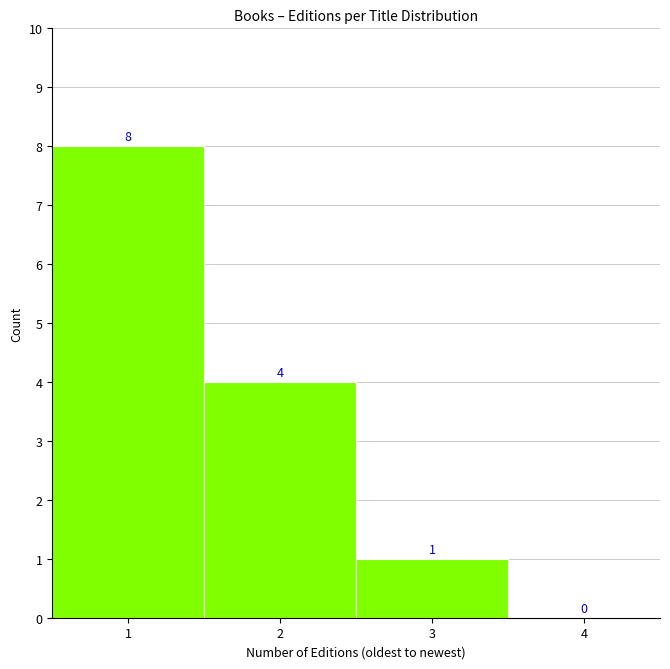

Reading right to left, transcribe all the data shown in this chart.

4=0	3=1	2=4	1=8